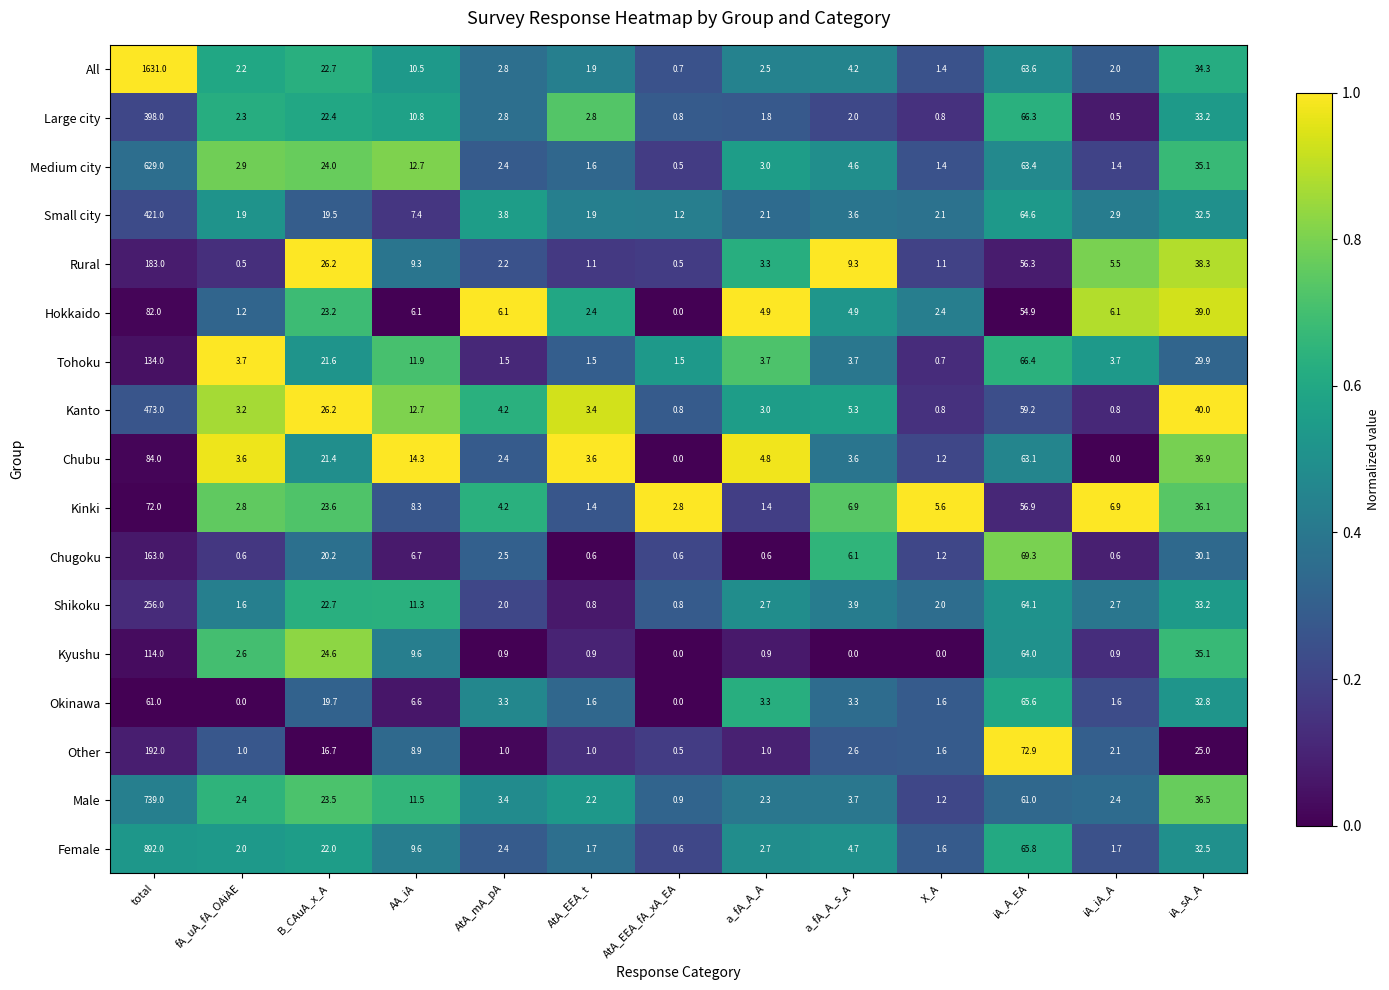

Which category has the lowest value in the Hokkaido series?

AtA_EEA_fA_xA_EA